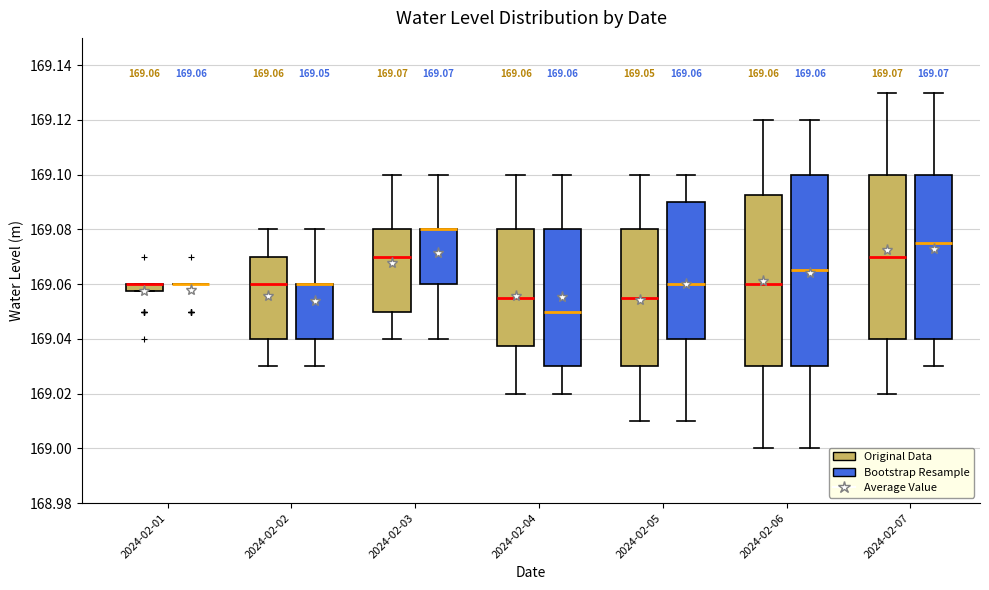

Comparing the boxes themselves (not the whiskers), which one is the tallest?

2024-02-06 (Bootstrap Resample)